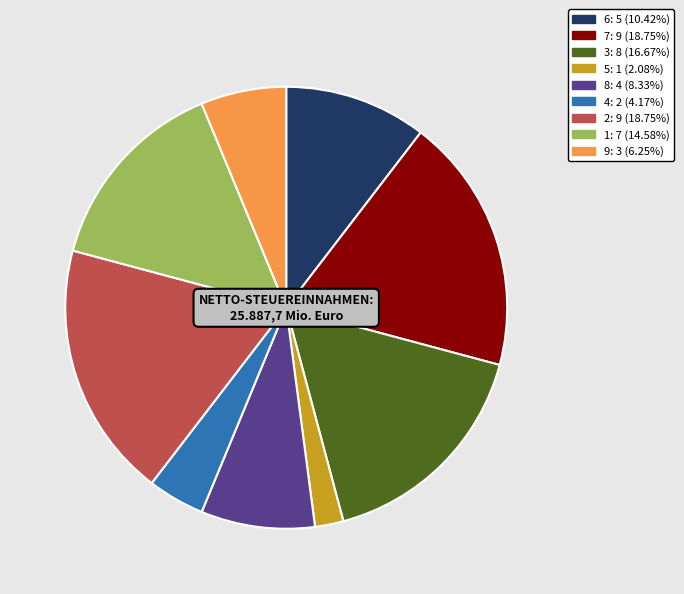

What is the ratio of the value at 6: 5 (10.42%) to the value at 3: 8 (16.67%)?

0.6